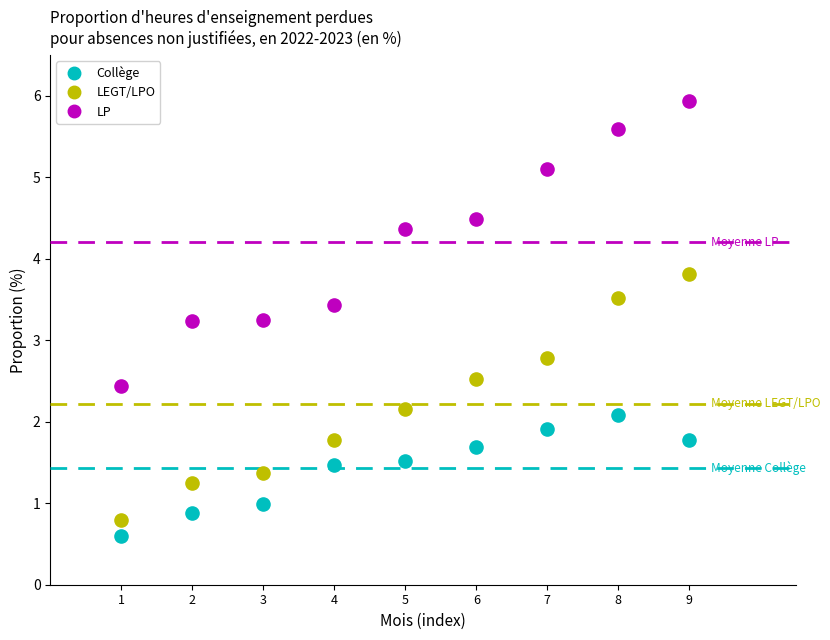

Across all data points, what is the range of X values (max minus min)?

8.0